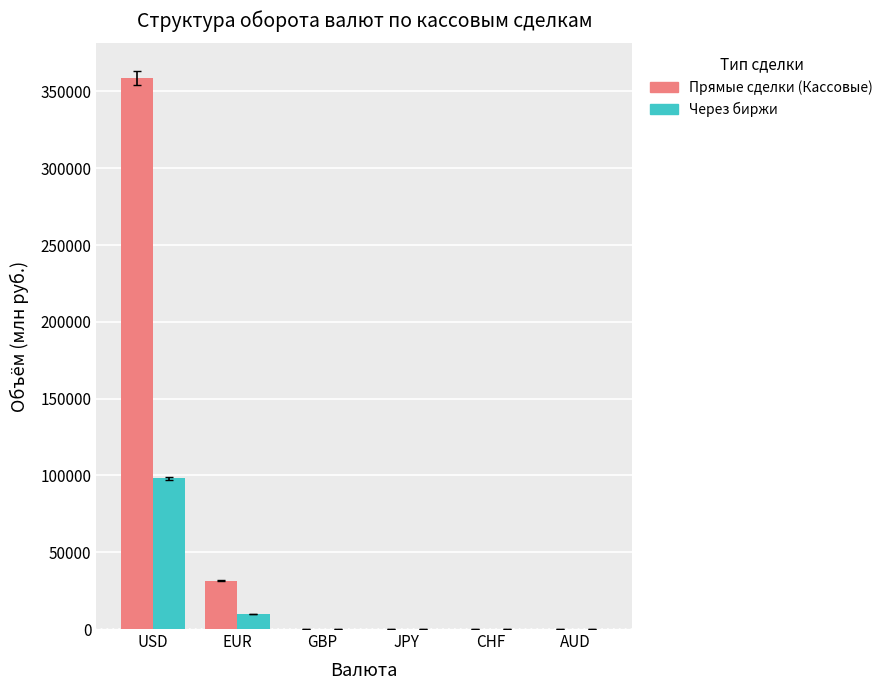

What is the greatest value displayed?

358822.2